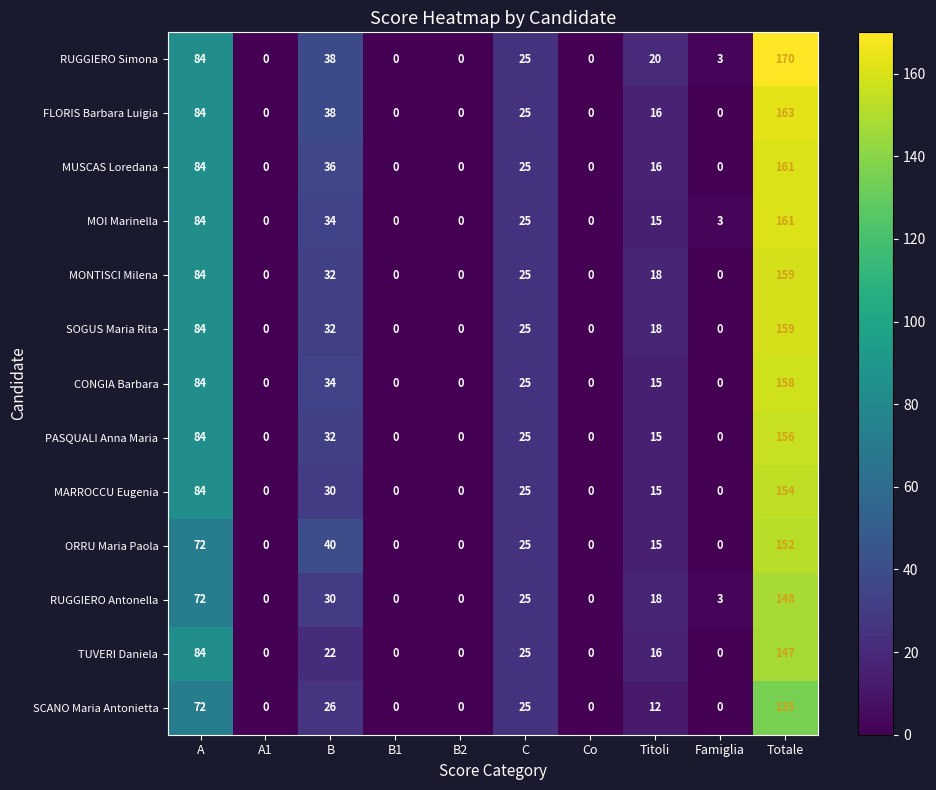

What is the difference between the highest and lowest values at Totale?

35